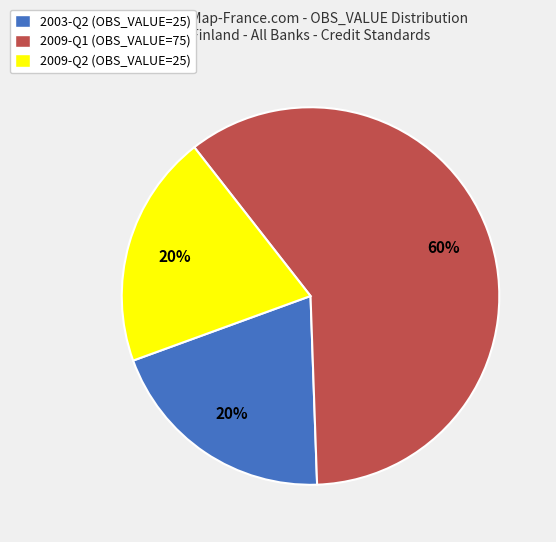

What percentage is the 2003-Q2 slice, to the nearest percent?

20%